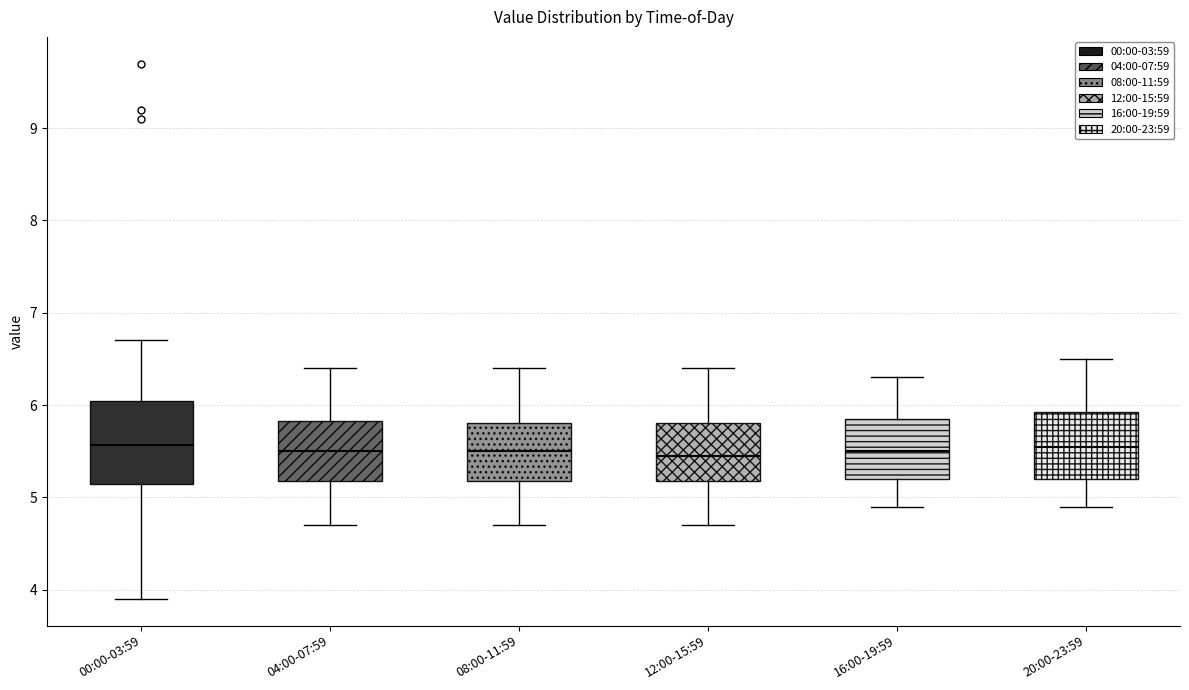

Reading left to right, read every box against the y-axis: the position of its median line, the range the box covers, and the ends of its whiskers. The values are not printed on the chart, so give them approximately, as read against the axis.

00:00-03:59: median 5.6, box 5.1 to 6.0, whiskers 3.9 to 6.7
04:00-07:59: median 5.5, box 5.2 to 5.8, whiskers 4.7 to 6.4
08:00-11:59: median 5.5, box 5.2 to 5.8, whiskers 4.7 to 6.4
12:00-15:59: median 5.5, box 5.2 to 5.8, whiskers 4.7 to 6.4
16:00-19:59: median 5.5, box 5.2 to 5.9, whiskers 4.9 to 6.3
20:00-23:59: median 5.6, box 5.2 to 5.9, whiskers 4.9 to 6.5